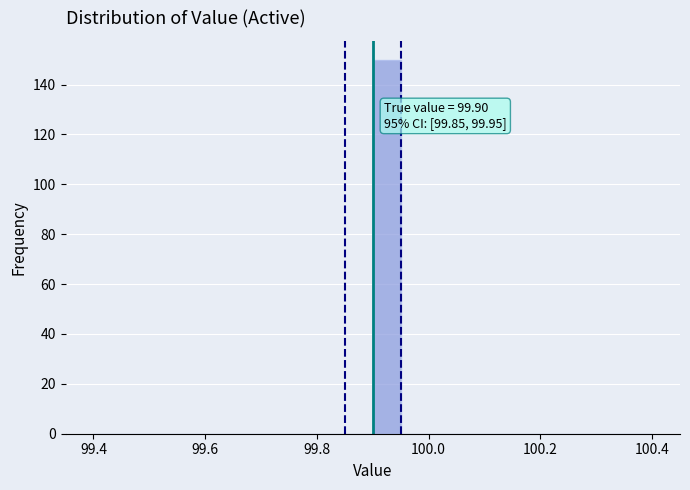

Around what value on the x-axis is the tallest bar? Give the approximate position of its centre, as read against the axis.

99.92